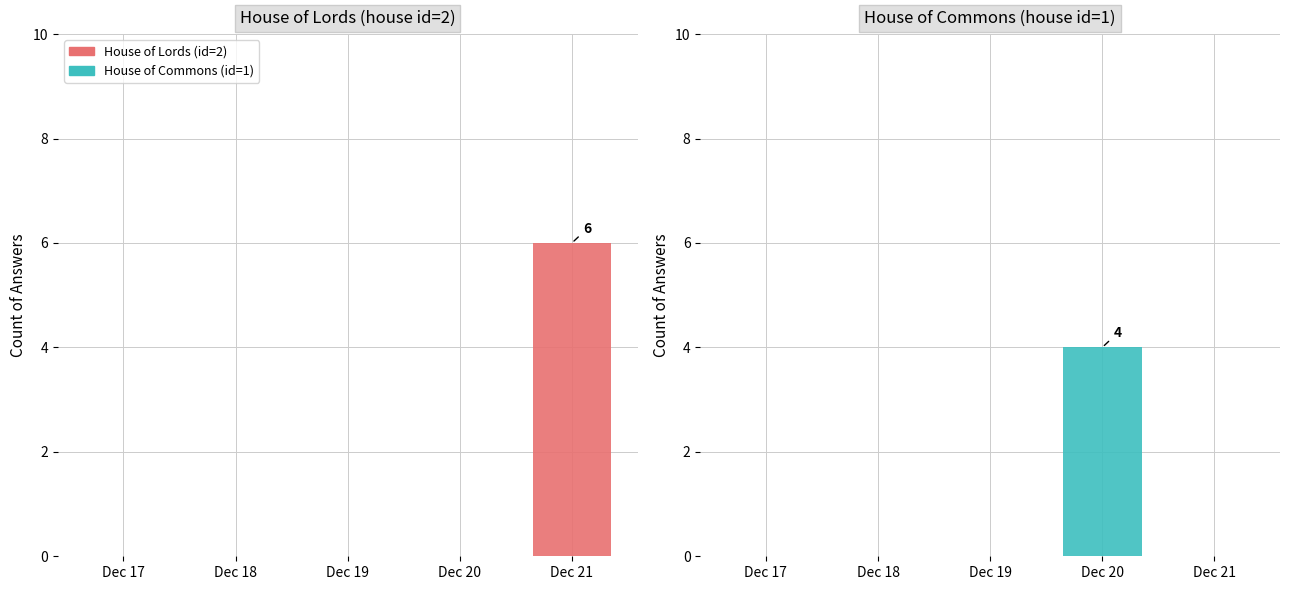

At which category does the chart reach its peak across all series?

Dec 21